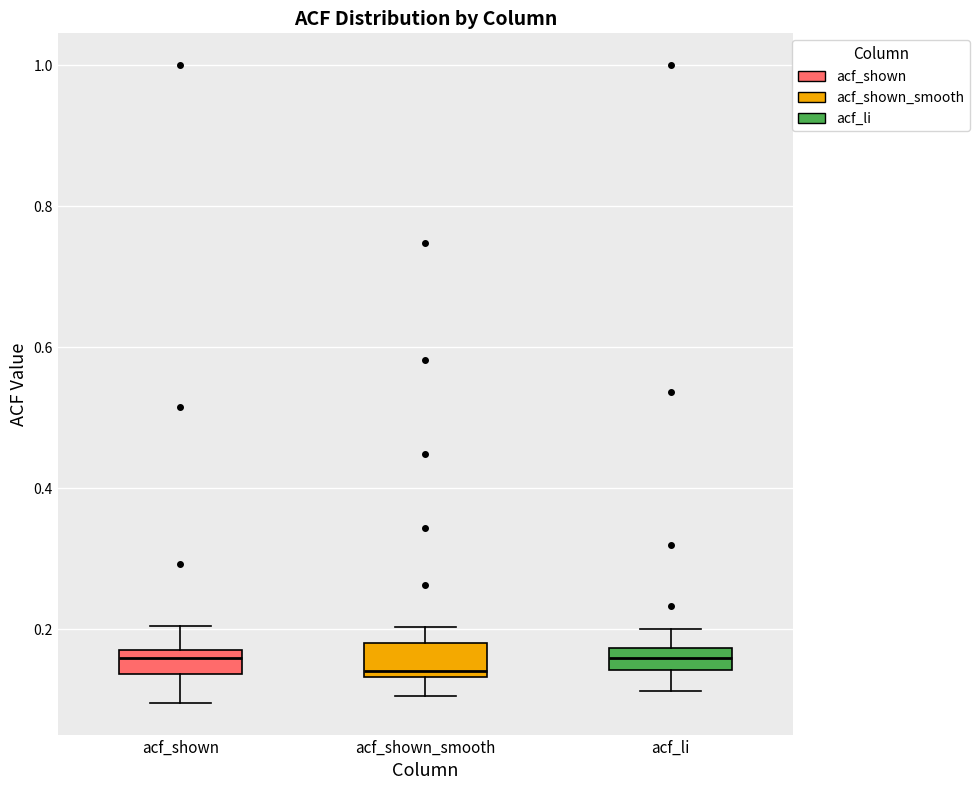

Where is the lower edge of the box for acf_shown_smooth on the y-axis? The values are not printed on the chart, so give them approximately, as read against the axis.

0.14